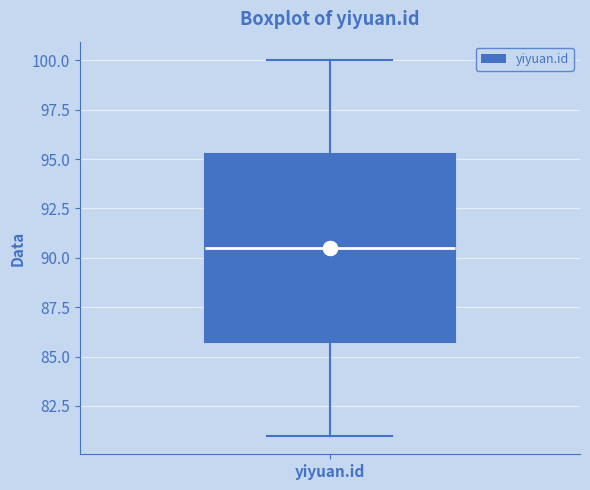

Transcribe this box plot: give where the median line is, the range the box spans, and where the two whiskers end, as read against the y-axis. The values are not printed on the chart, so give them approximately, as read against the axis.

median 90.5, box 86.0 to 95.5, whiskers 81.0 to 100.0